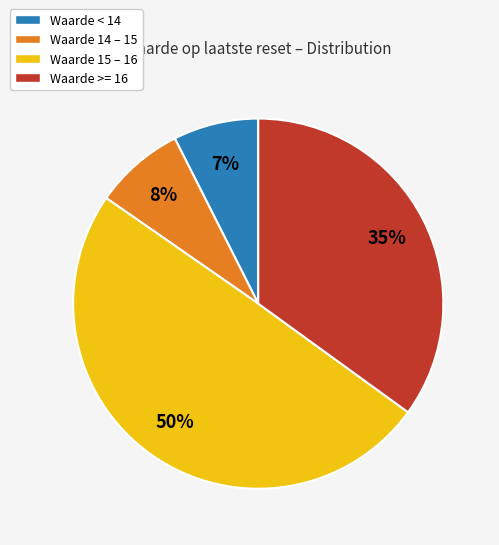

Count the number of slices in the pie.

4